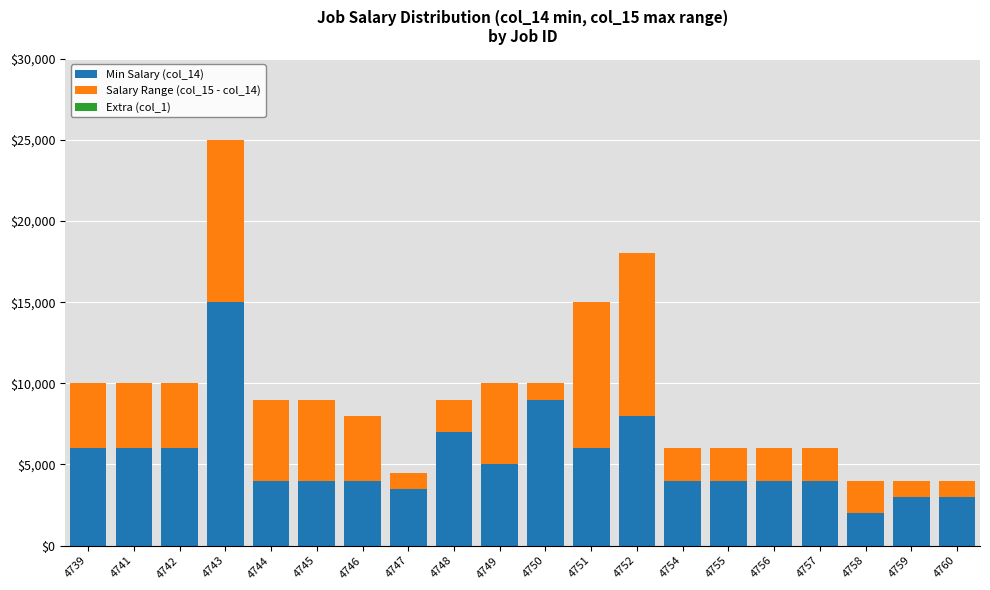

At which category is the sum across all series the highest?

4743